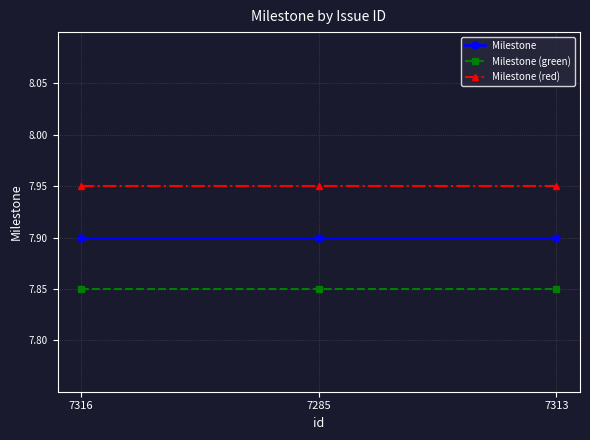

Count the number of data series in this chart.

3